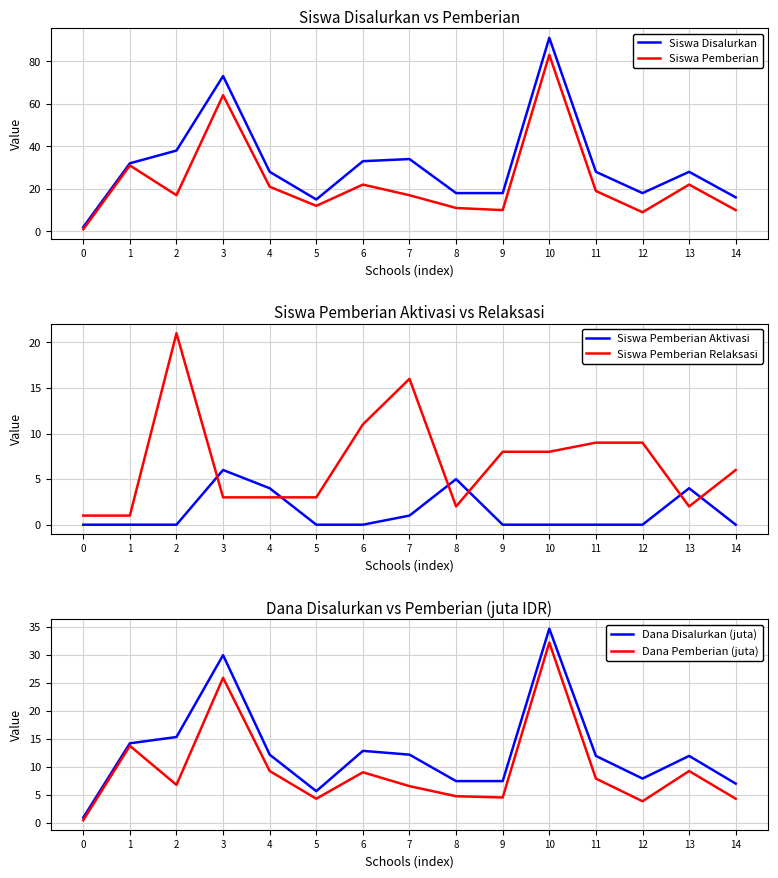

Where does the Dana Disalurkan (juta) series first go above 11?

1